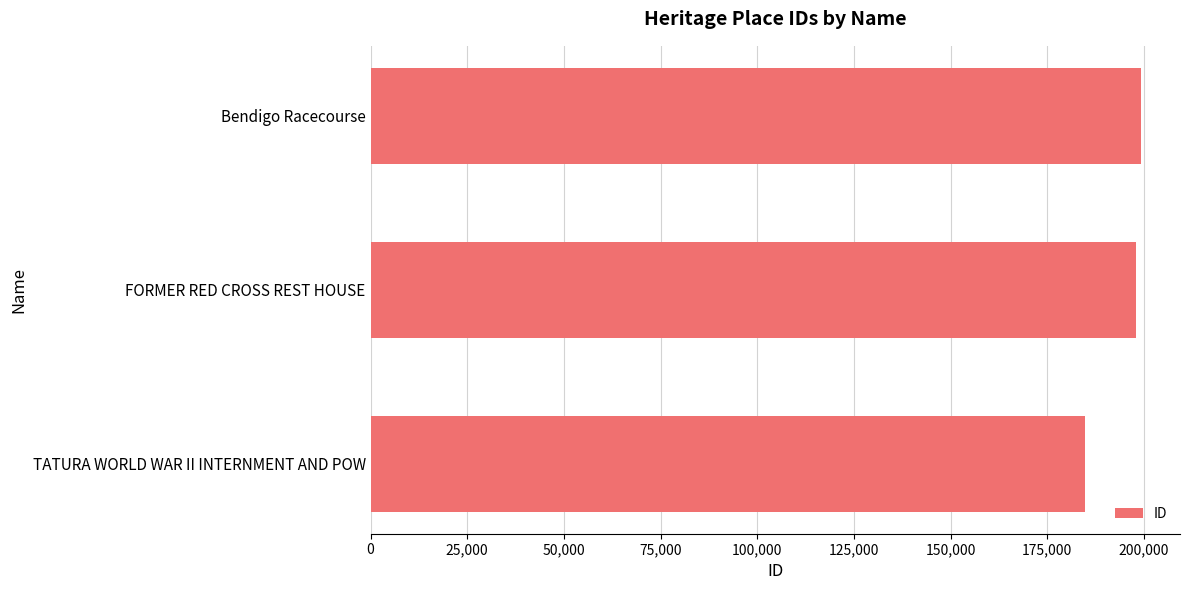

Reading bottom to top, list all the values displayed in this chart.

TATURA WORLD WAR II INTERNMENT AND POW=184631	FORMER RED CROSS REST HOUSE=197957	Bendigo Racecourse=199331